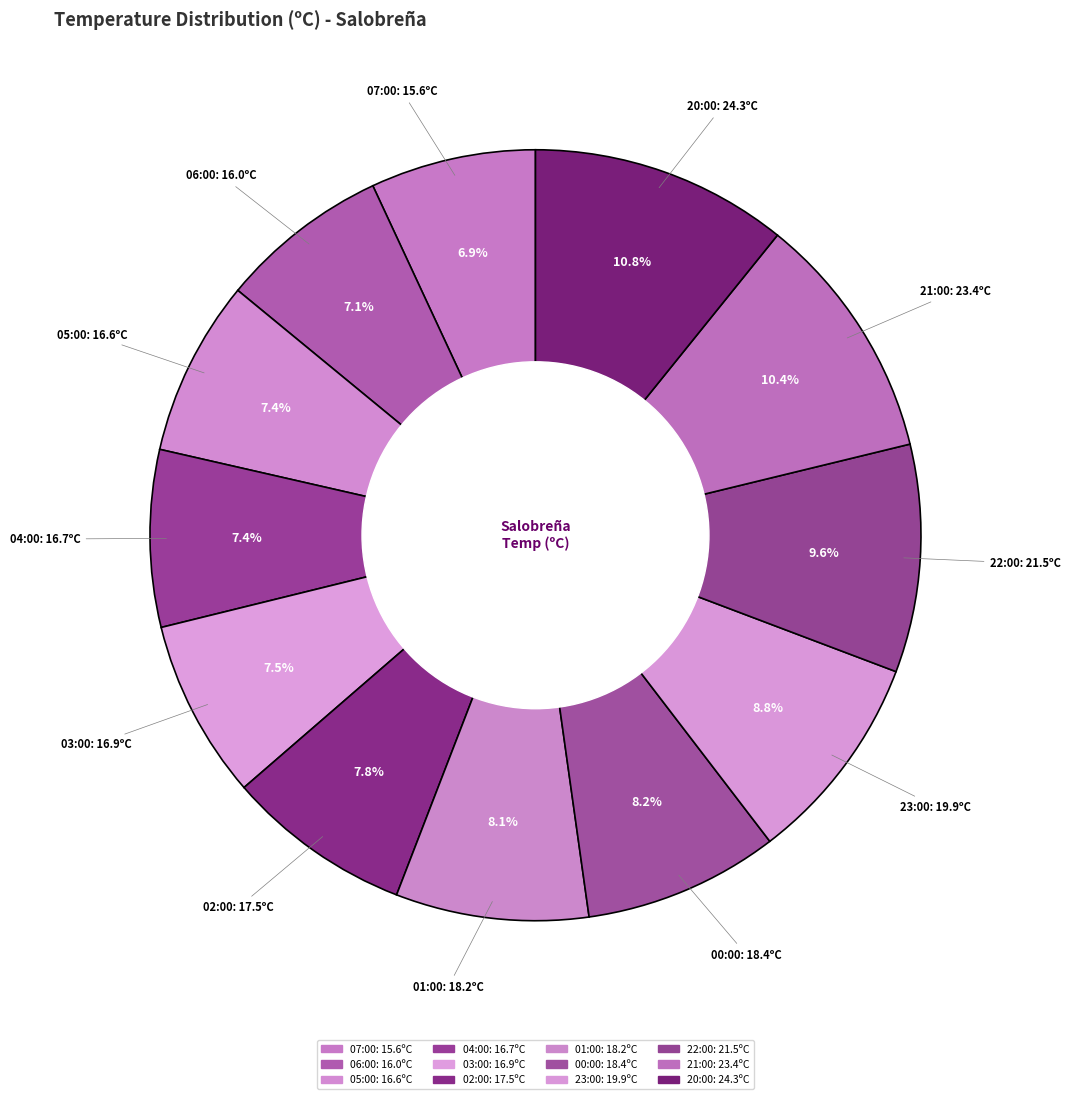

How many slices are in this pie chart?

12